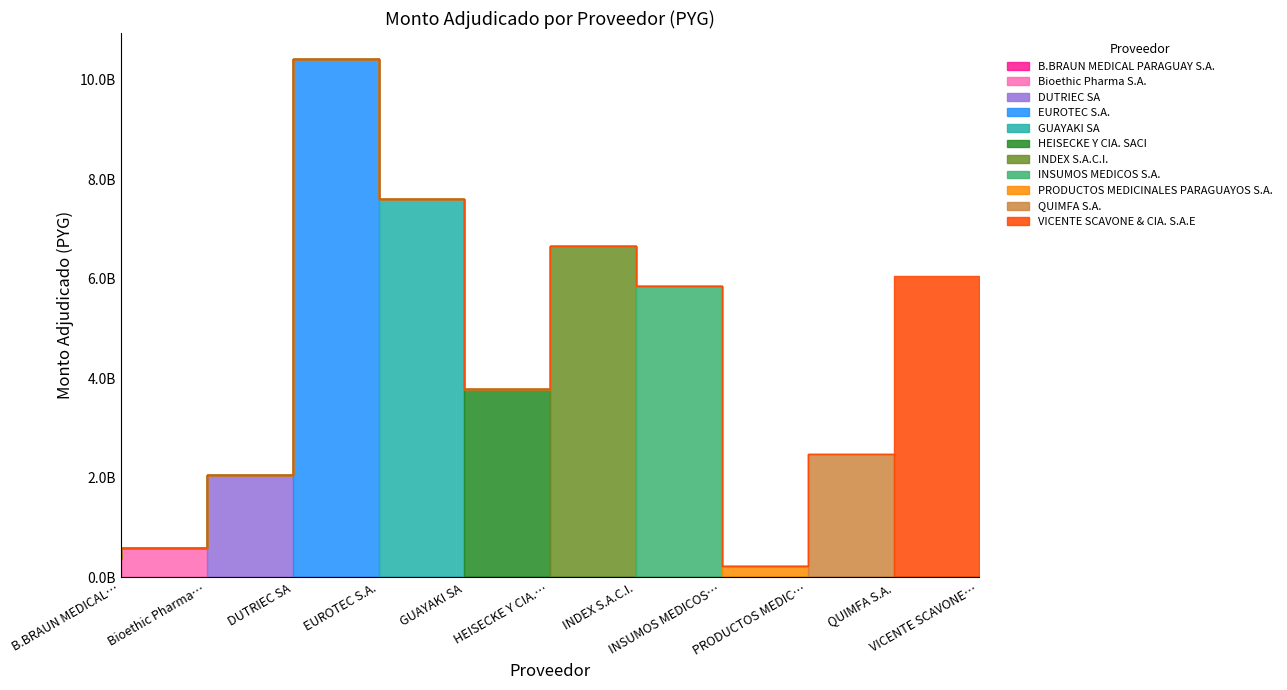

How many data points does each series have?

11